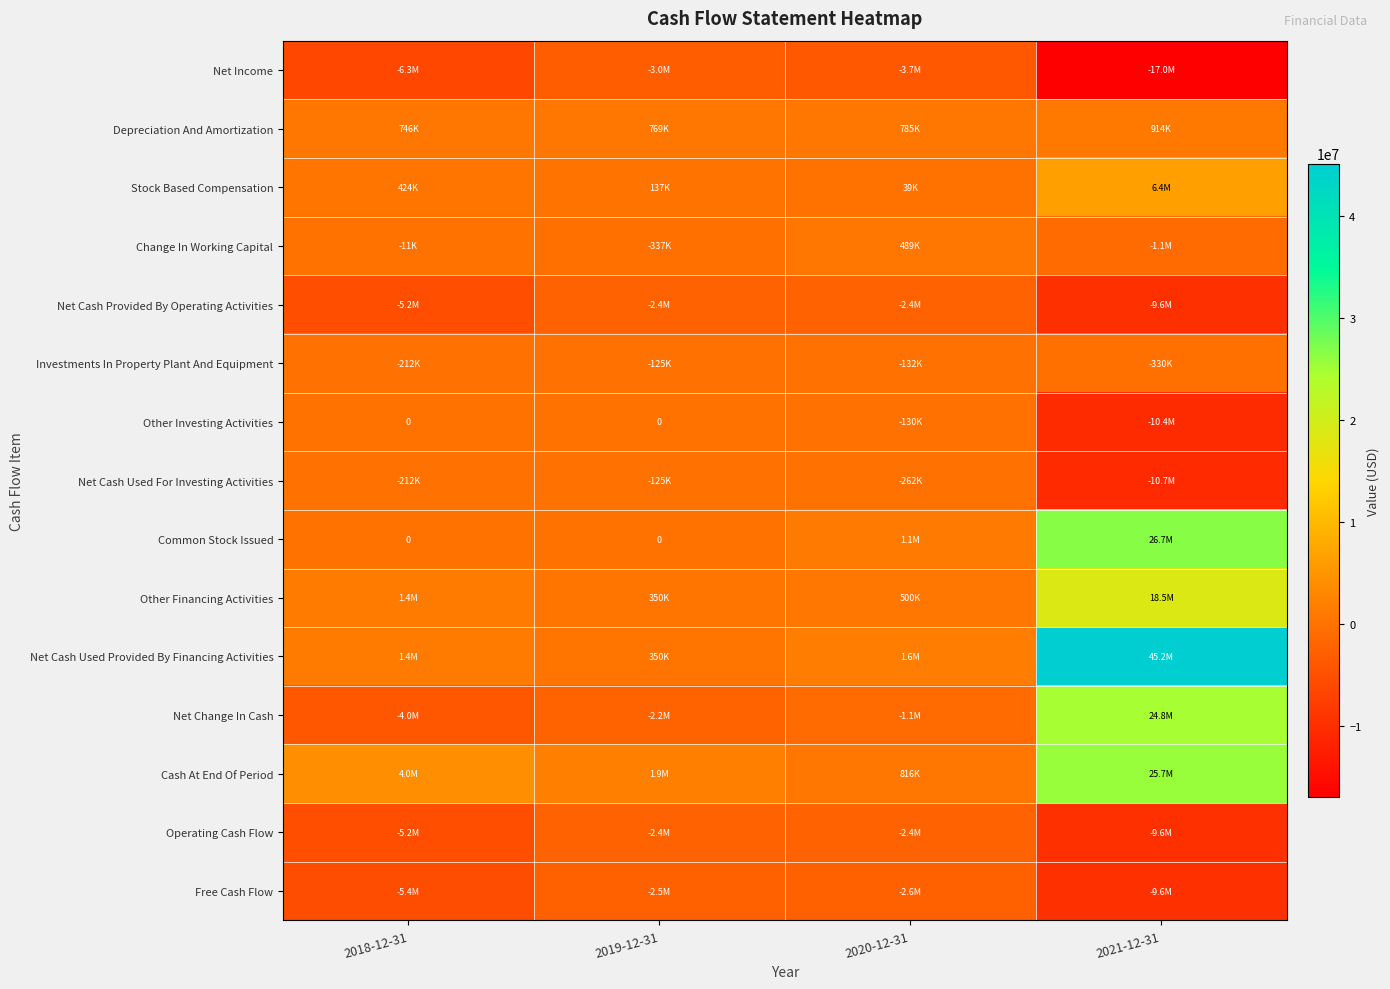

Which series has the largest range (max minus min)?

Net Cash Used Provided By Financing Activities